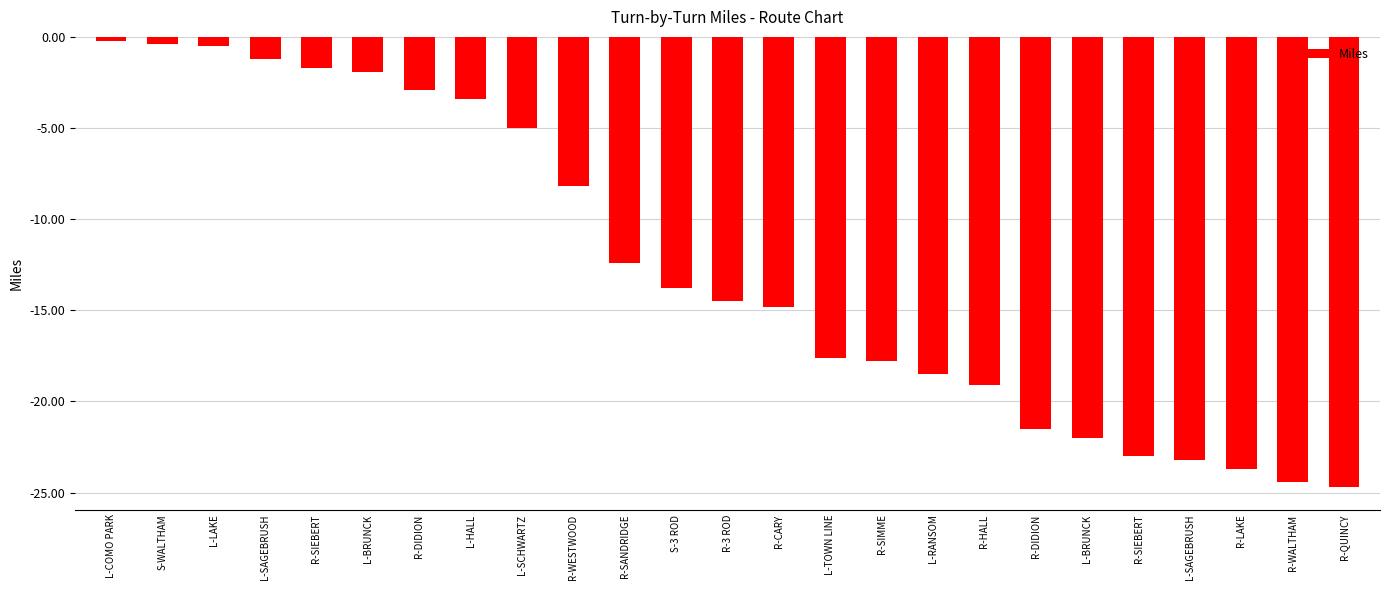

How many data points are less than -14?

13